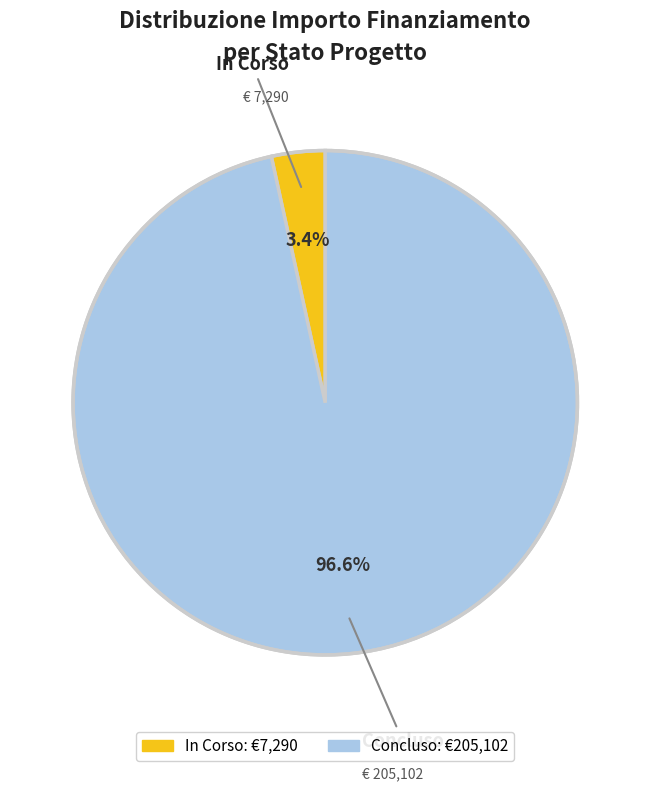

Which category has the smallest portion of the pie?

In Corso